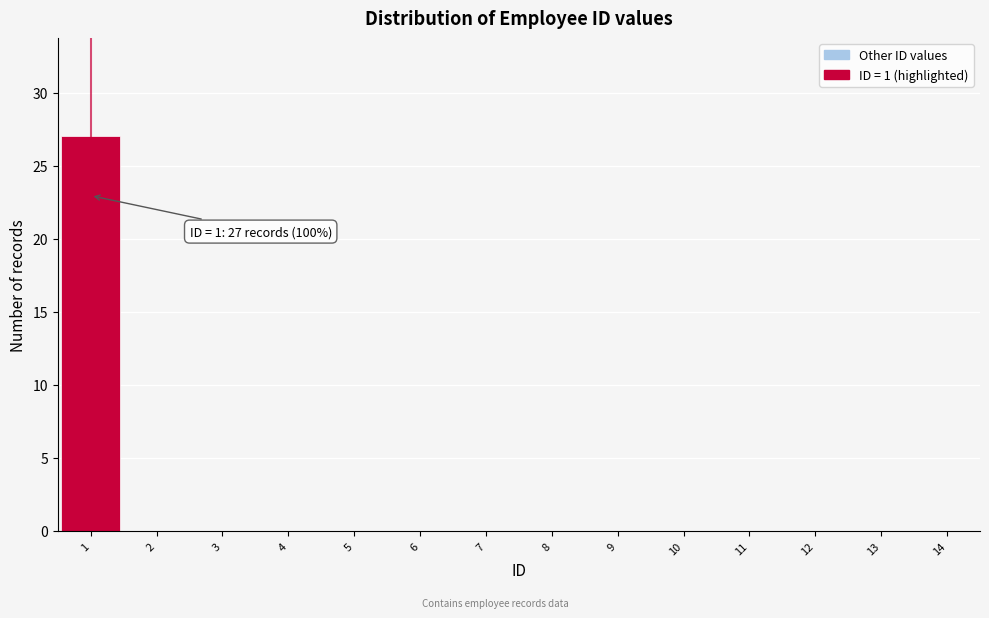

Over which range of the x-axis is the bar tallest?

0.5 to 1.5